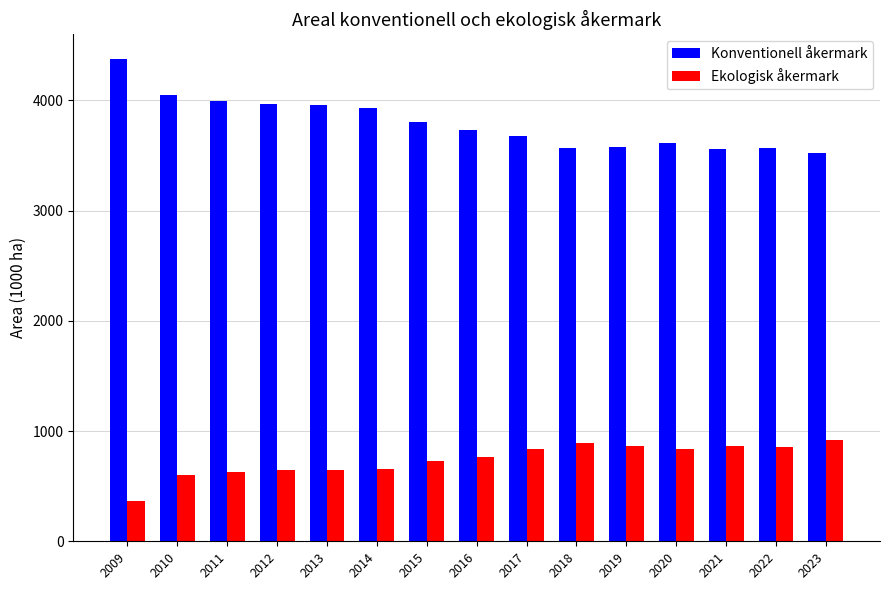

Which series has the largest total across all categories?

Konventionell åkermark